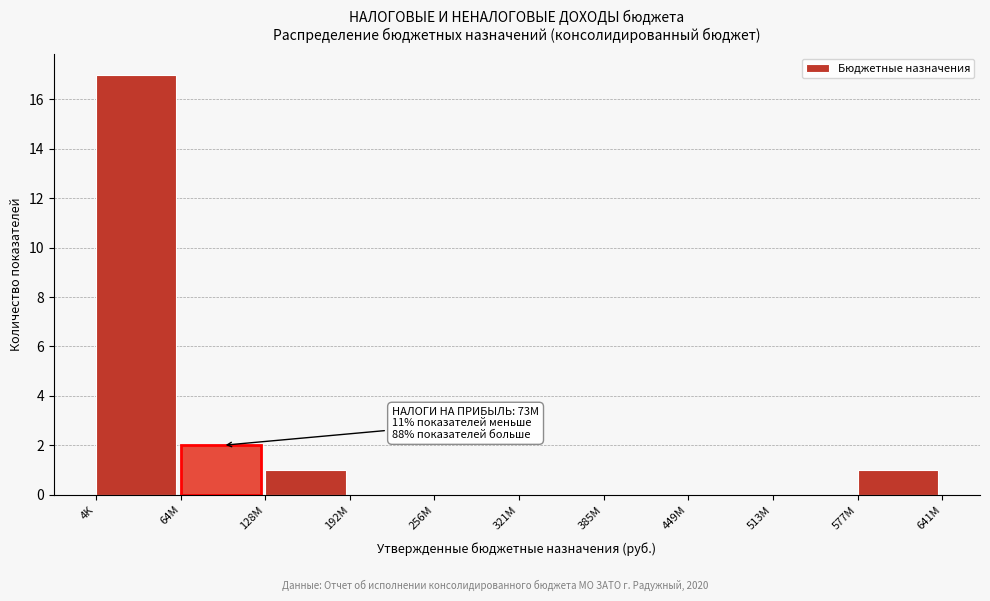

Reading left to right, list all the values displayed in this chart.

4K=17	64M=2	128M=1	192M=0	256M=0	321M=0	385M=0	449M=0	513M=0	577M=1